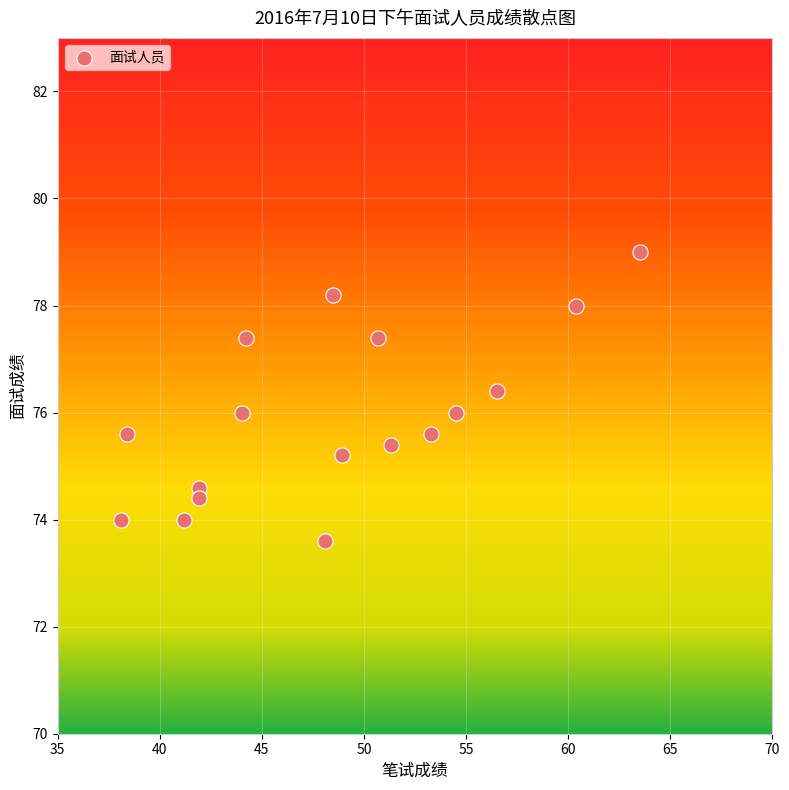

What is the range of X values (max minus min)?

25.4